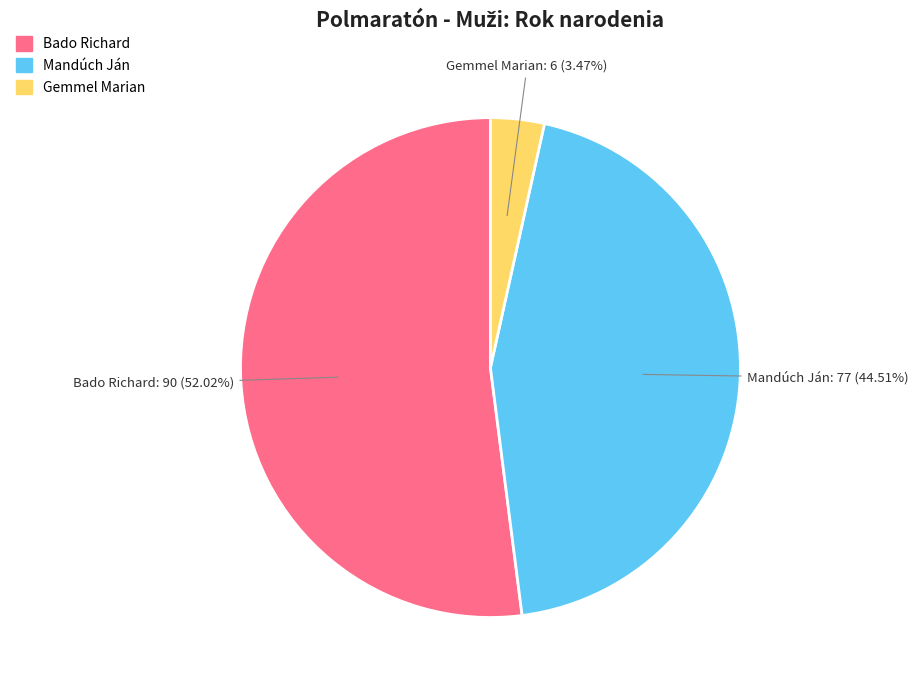

What is the majority slice?

Bado Richard